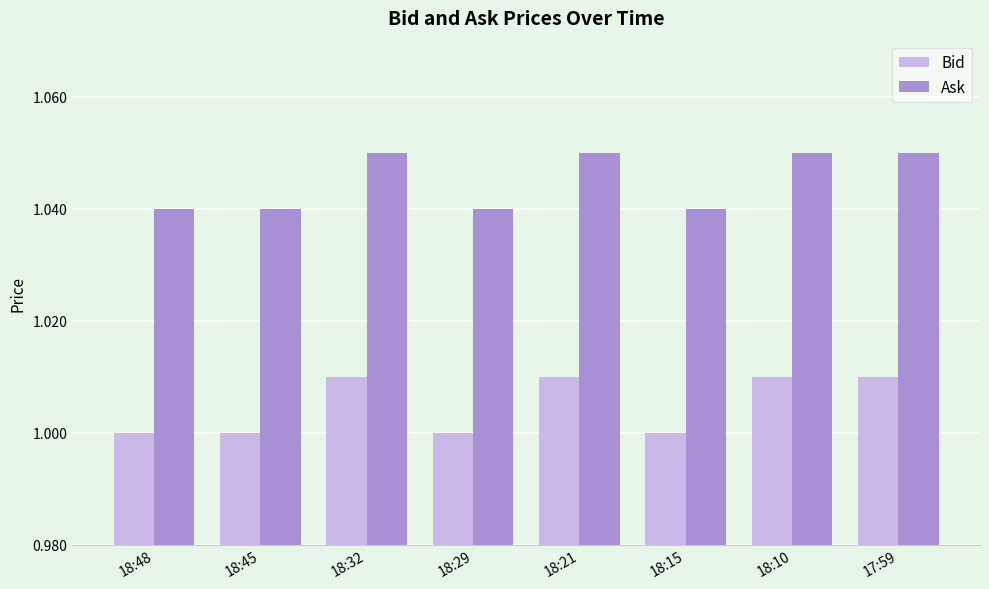

List the series in order of their overall mean, lowest first.

Bid, Ask